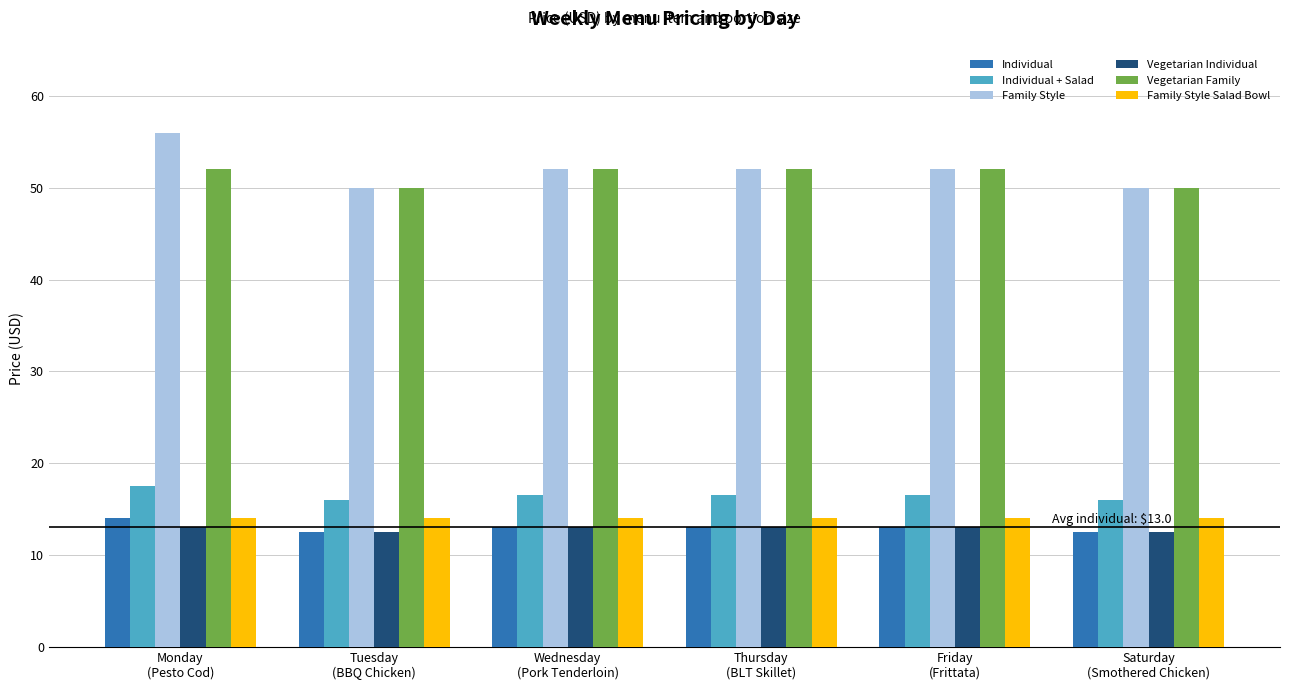

What is the average value of the Family Style Salad Bowl series?

14.0